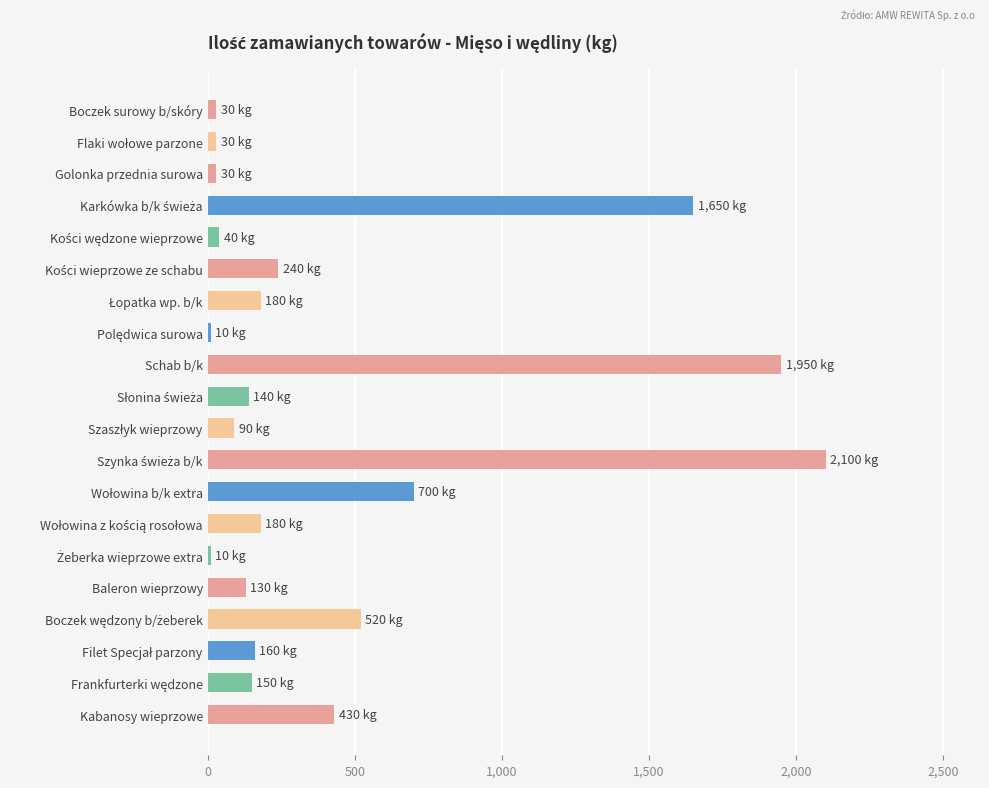

Does the chart contain stacked bars?

No